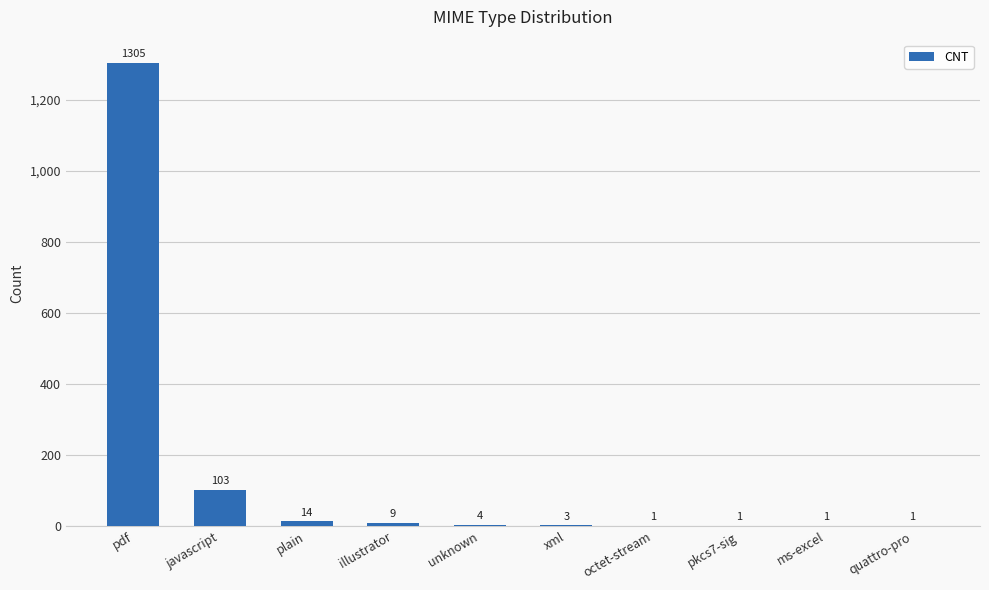

At which label does the data first exceed 4?

pdf